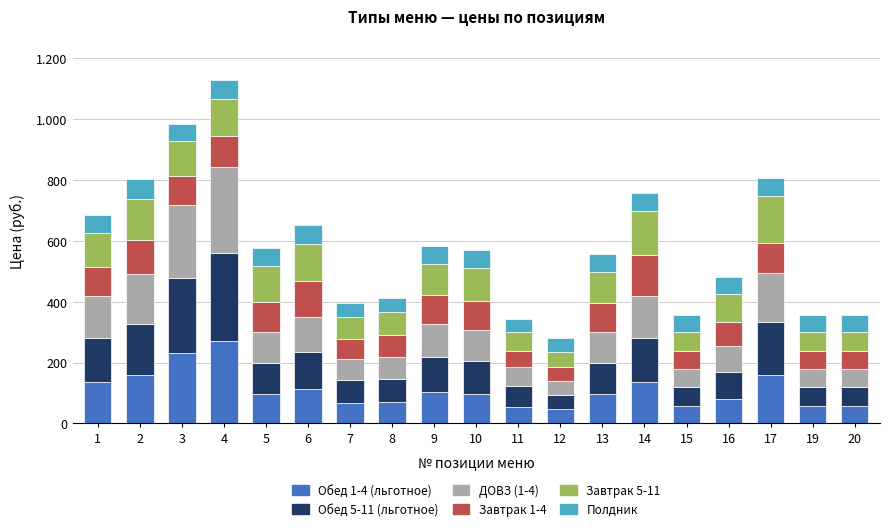

Does the chart contain stacked bars?

Yes